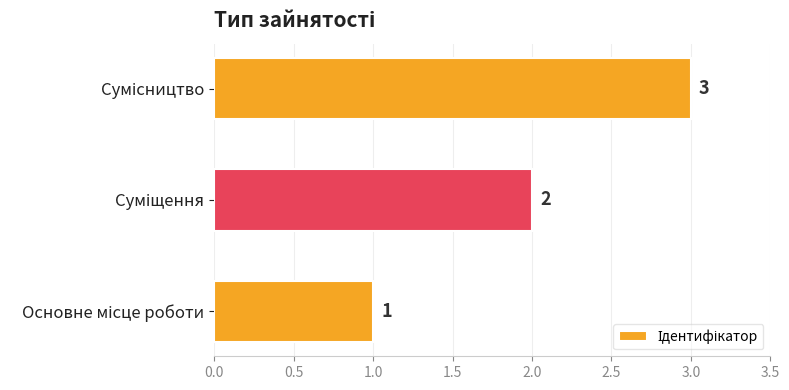

Are the bars horizontal?

Yes